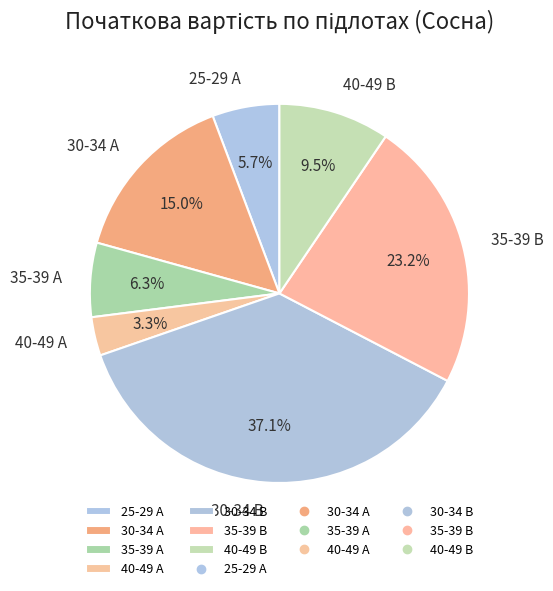

The 35-39 А slice represents 6% of the pie. True or false?

True